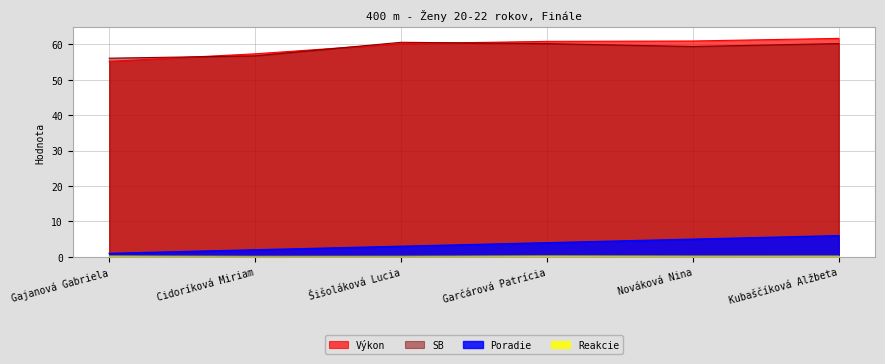

True or false: Reakcie and SB intersect in this chart.

False